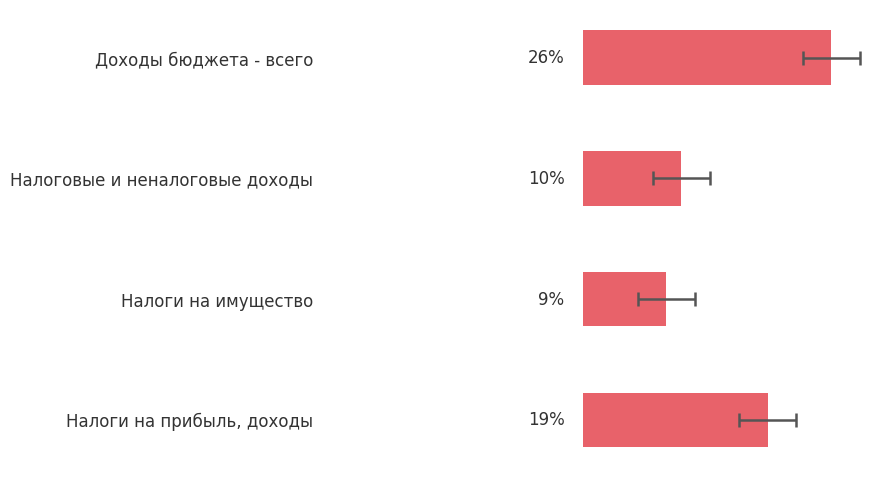

The value at Налоговые и неналоговые доходы is 17.7. True or false?

False